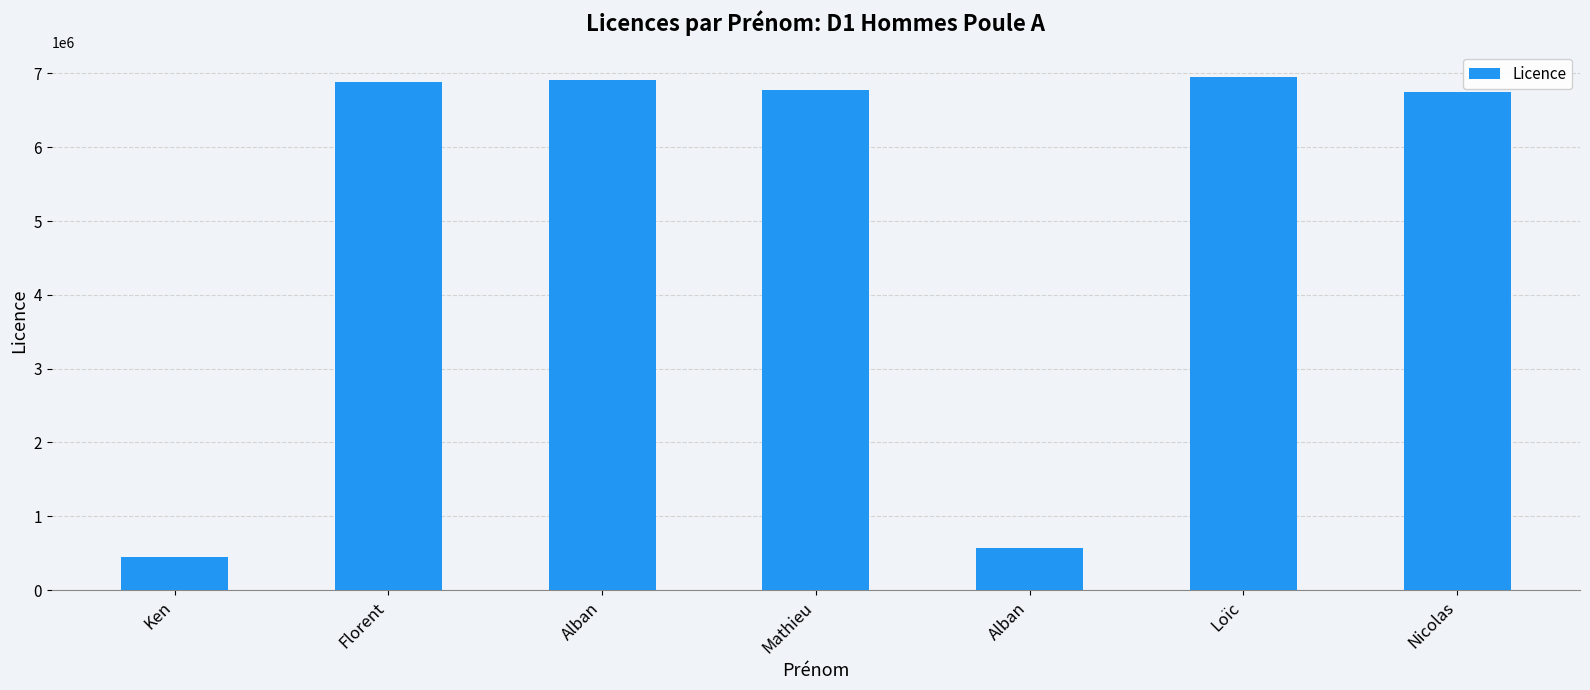

Does the chart contain any negative values?

No